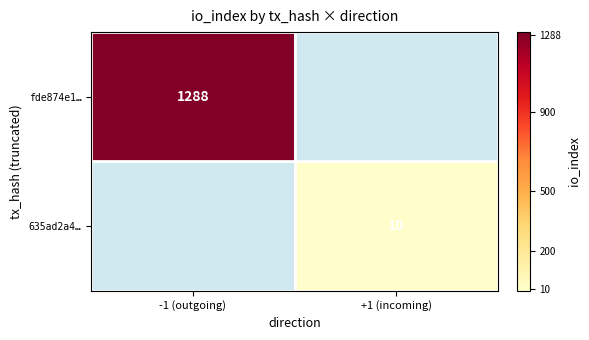

The value of 635ad2a4… at +1 (incoming) is 4. True or false?

False